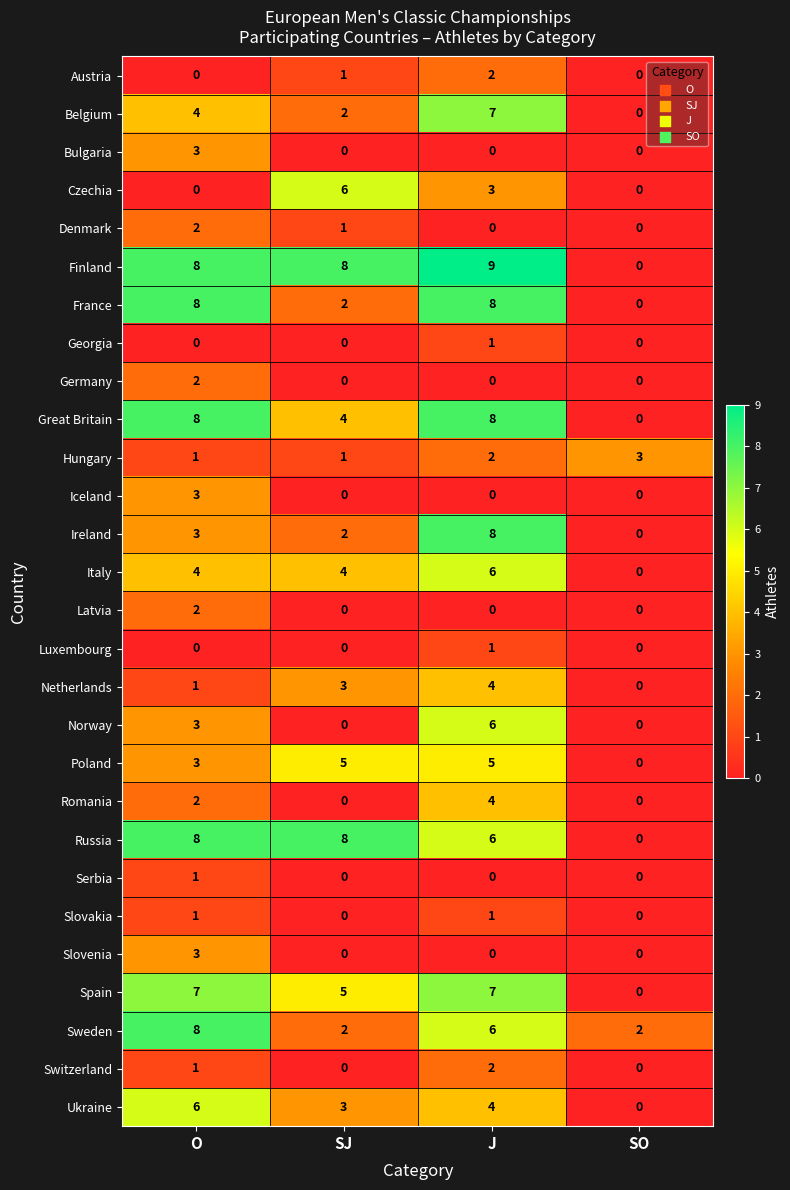

Which series has the largest total across all categories?

Finland